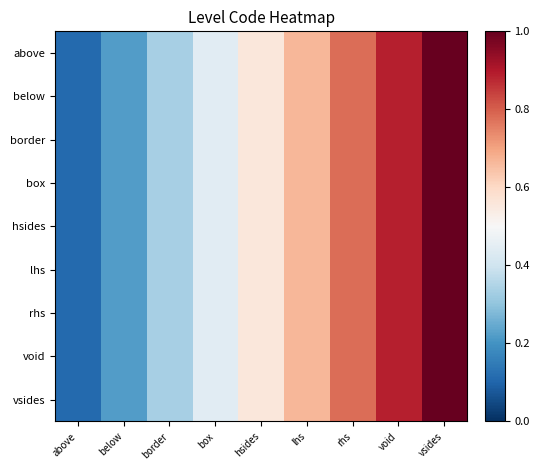

Rank the series by their maximum value, from highest to lowest.

above, below, border, box, hsides, lhs, rhs, void, vsides